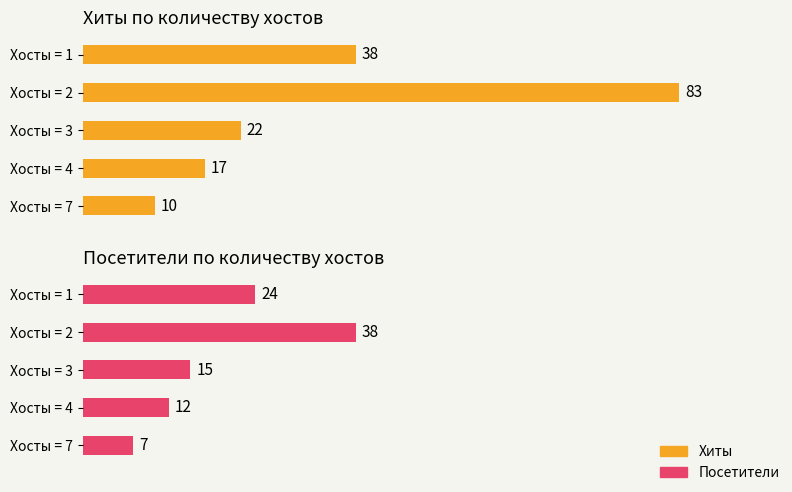

The Хиты series shows 1 at 2. True or false?

False